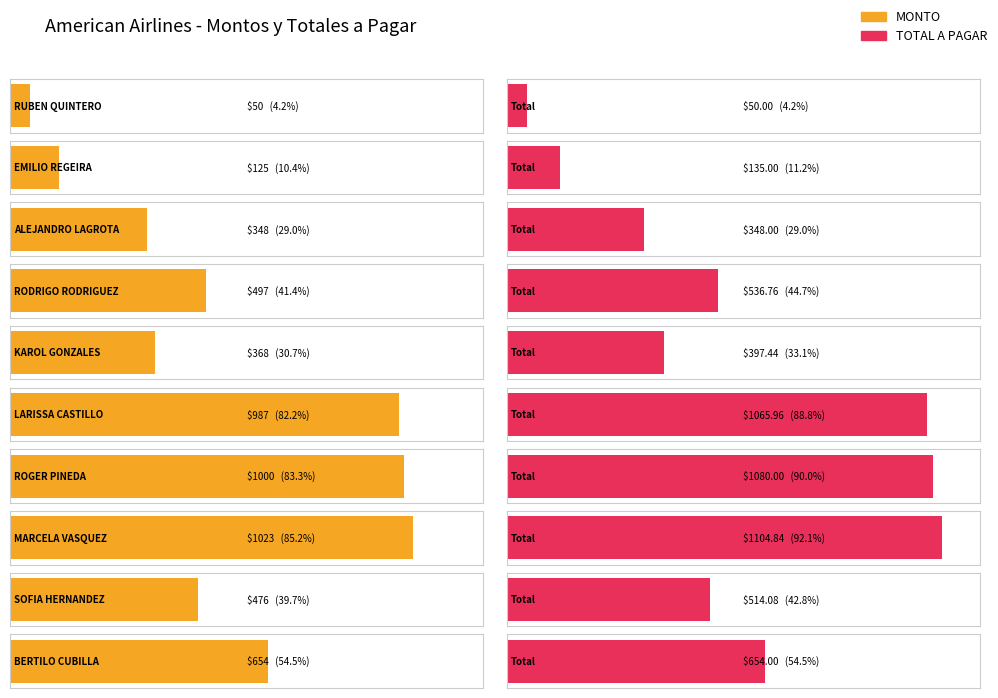

Which series has the largest total across all categories?

TOTAL A PAGAR